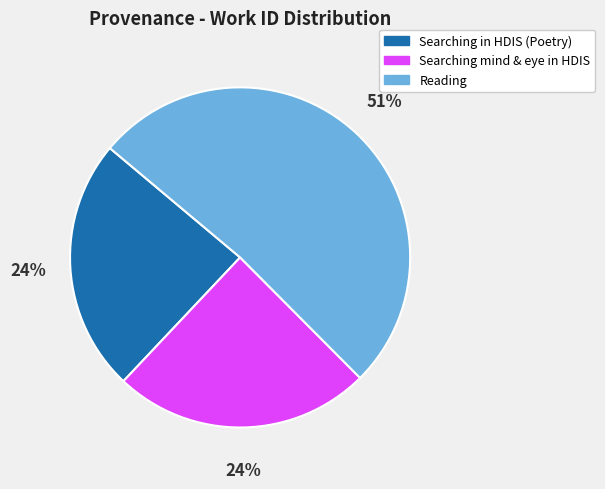

To the nearest percent, what is the average slice percentage?

33%